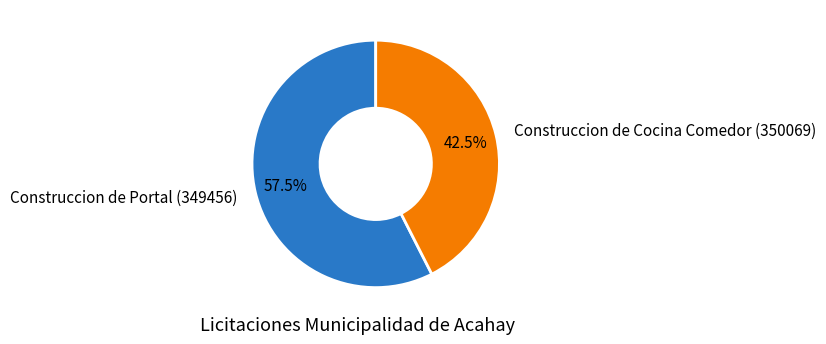

Do Construccion de Cocina Comedor (350069) and Construccion de Portal (349456) together represent more than half of the pie?

Yes